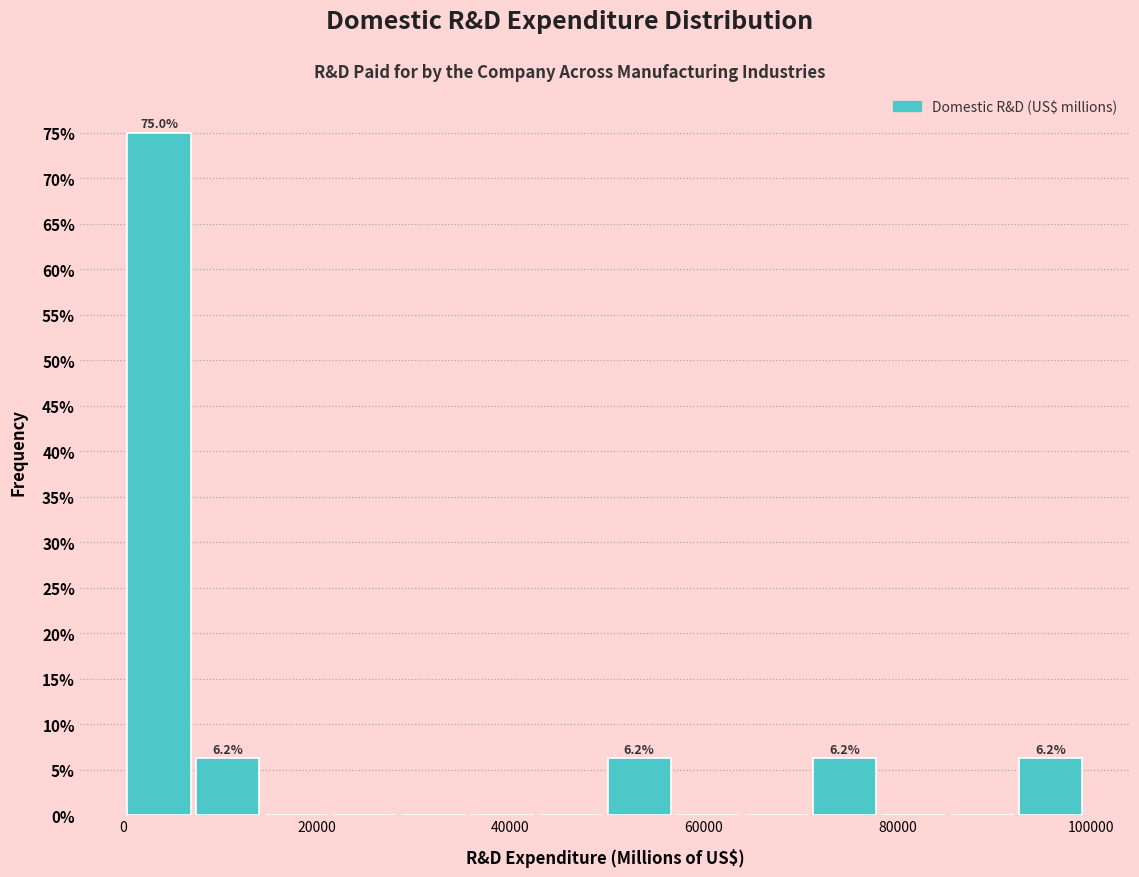

Around what value on the x-axis is the tallest bar? Give the approximate position of its centre, as read against the axis.

4000